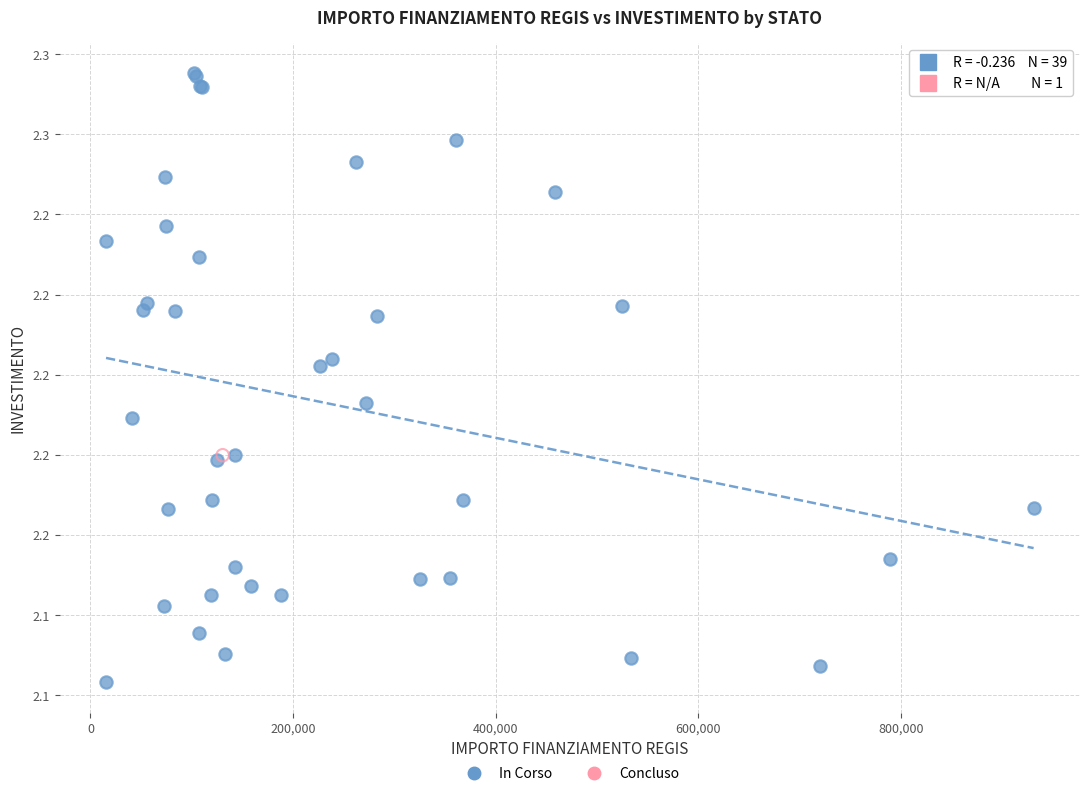

What are all the series names shown in the legend?

In Corso, Concluso